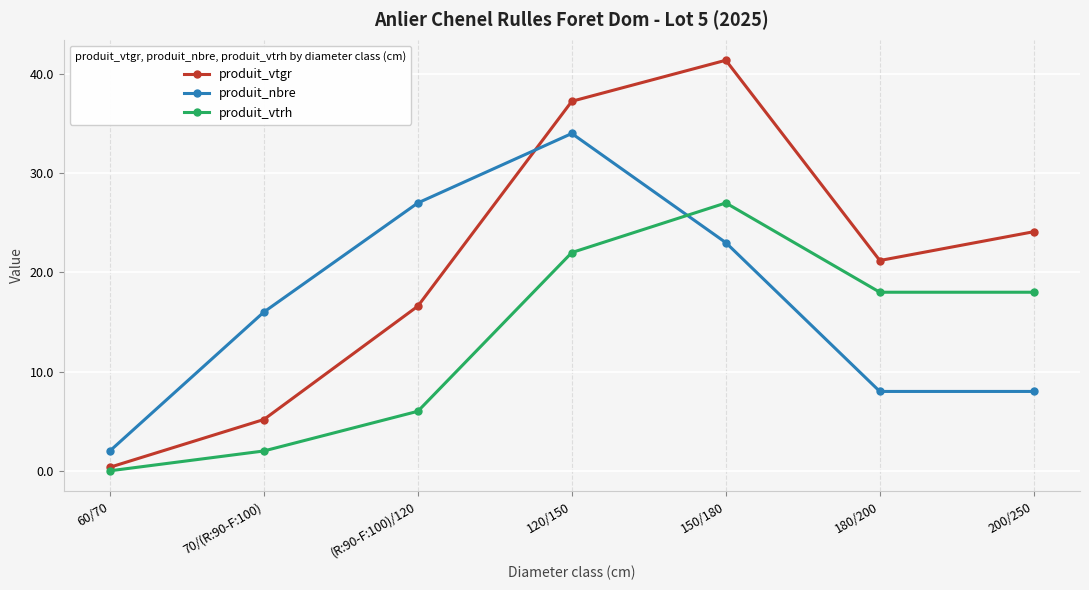

The value of produit_vtgr at 180/200 is 21.2. True or false?

True